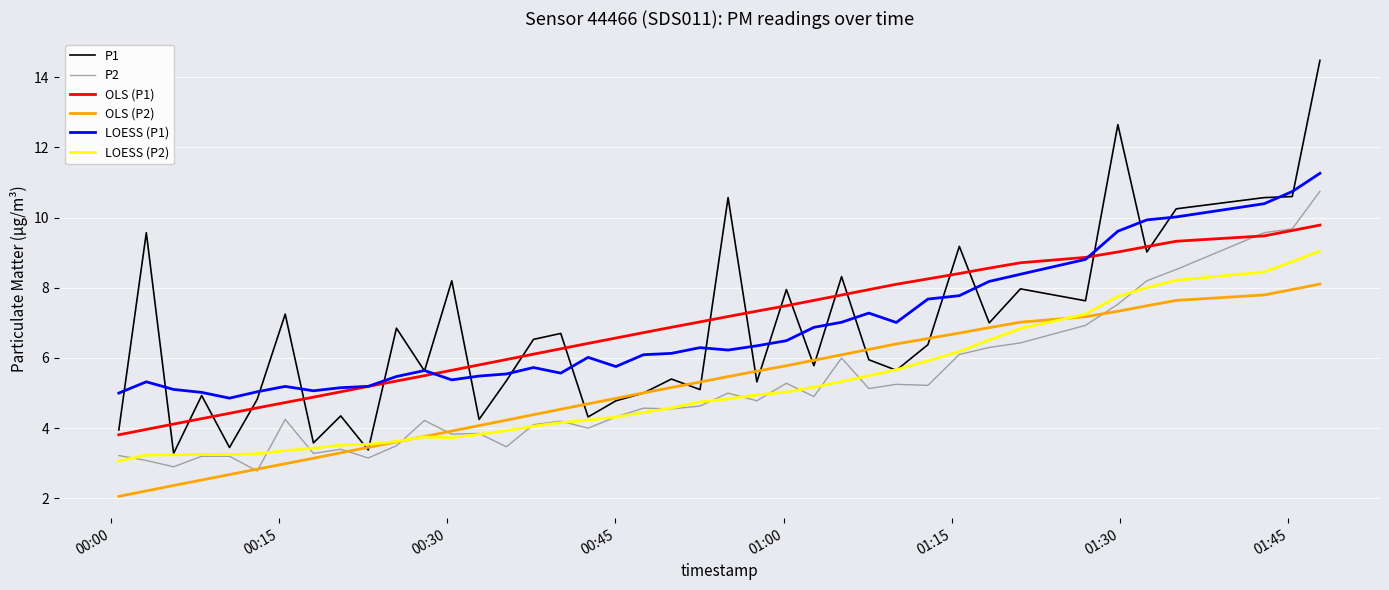

What is the difference between the maximum and minimum values in the P1 series?

11.2